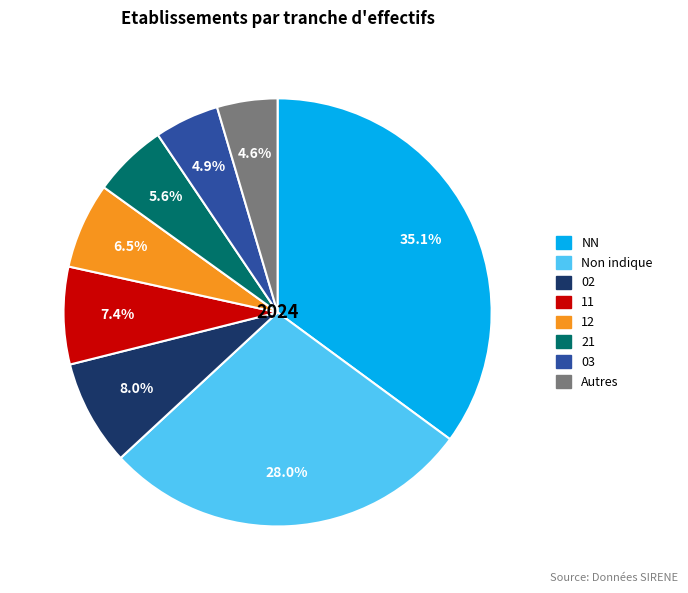

Does any single category account for the majority?

No